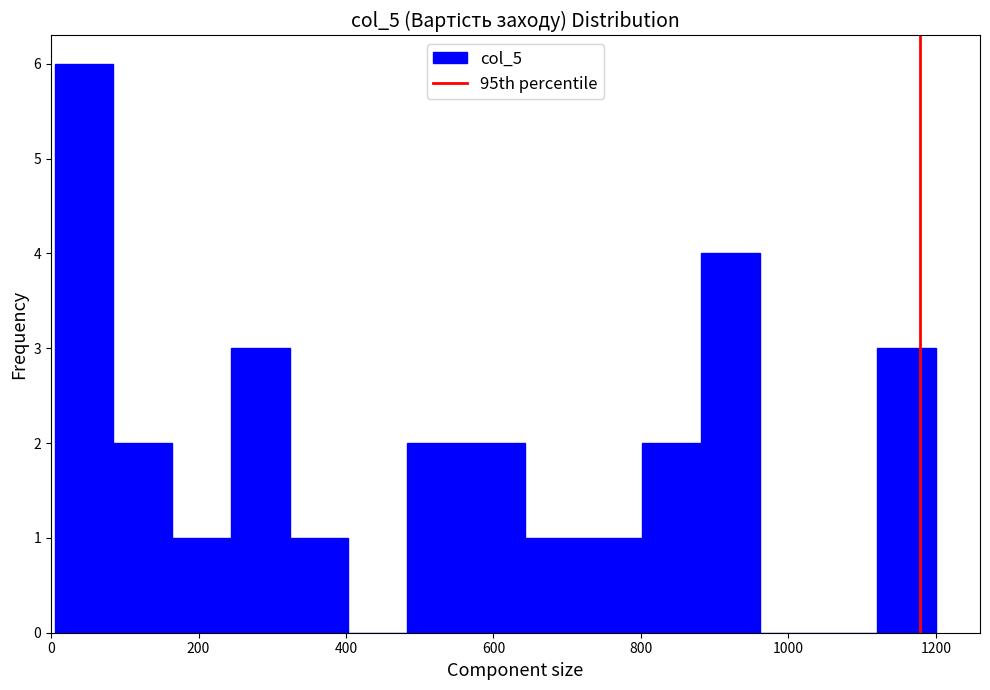

Around what value on the x-axis is the tallest bar? Give the approximate position of its centre, as read against the axis.

40